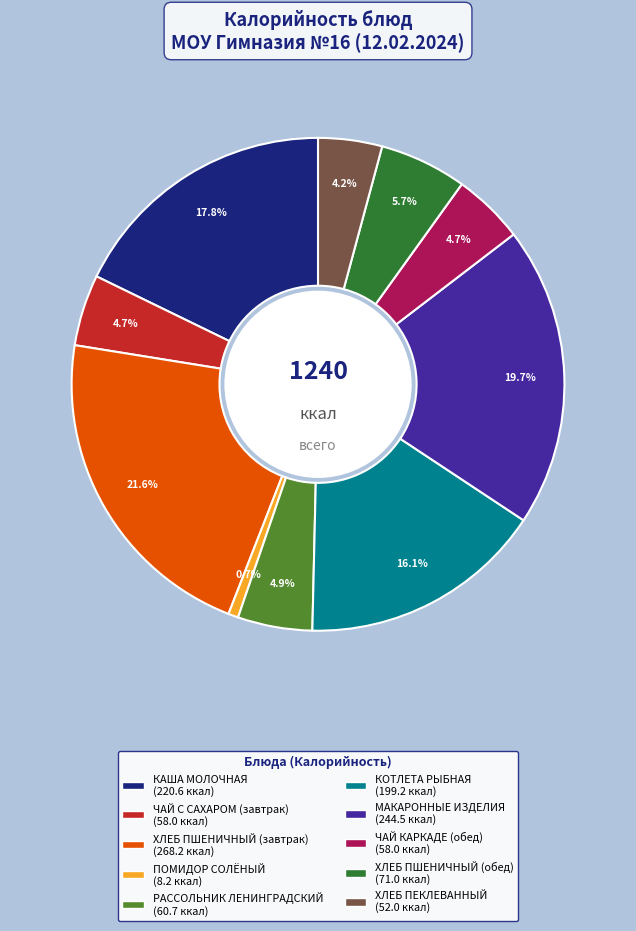

To the nearest percent, what is the average slice percentage?

10%